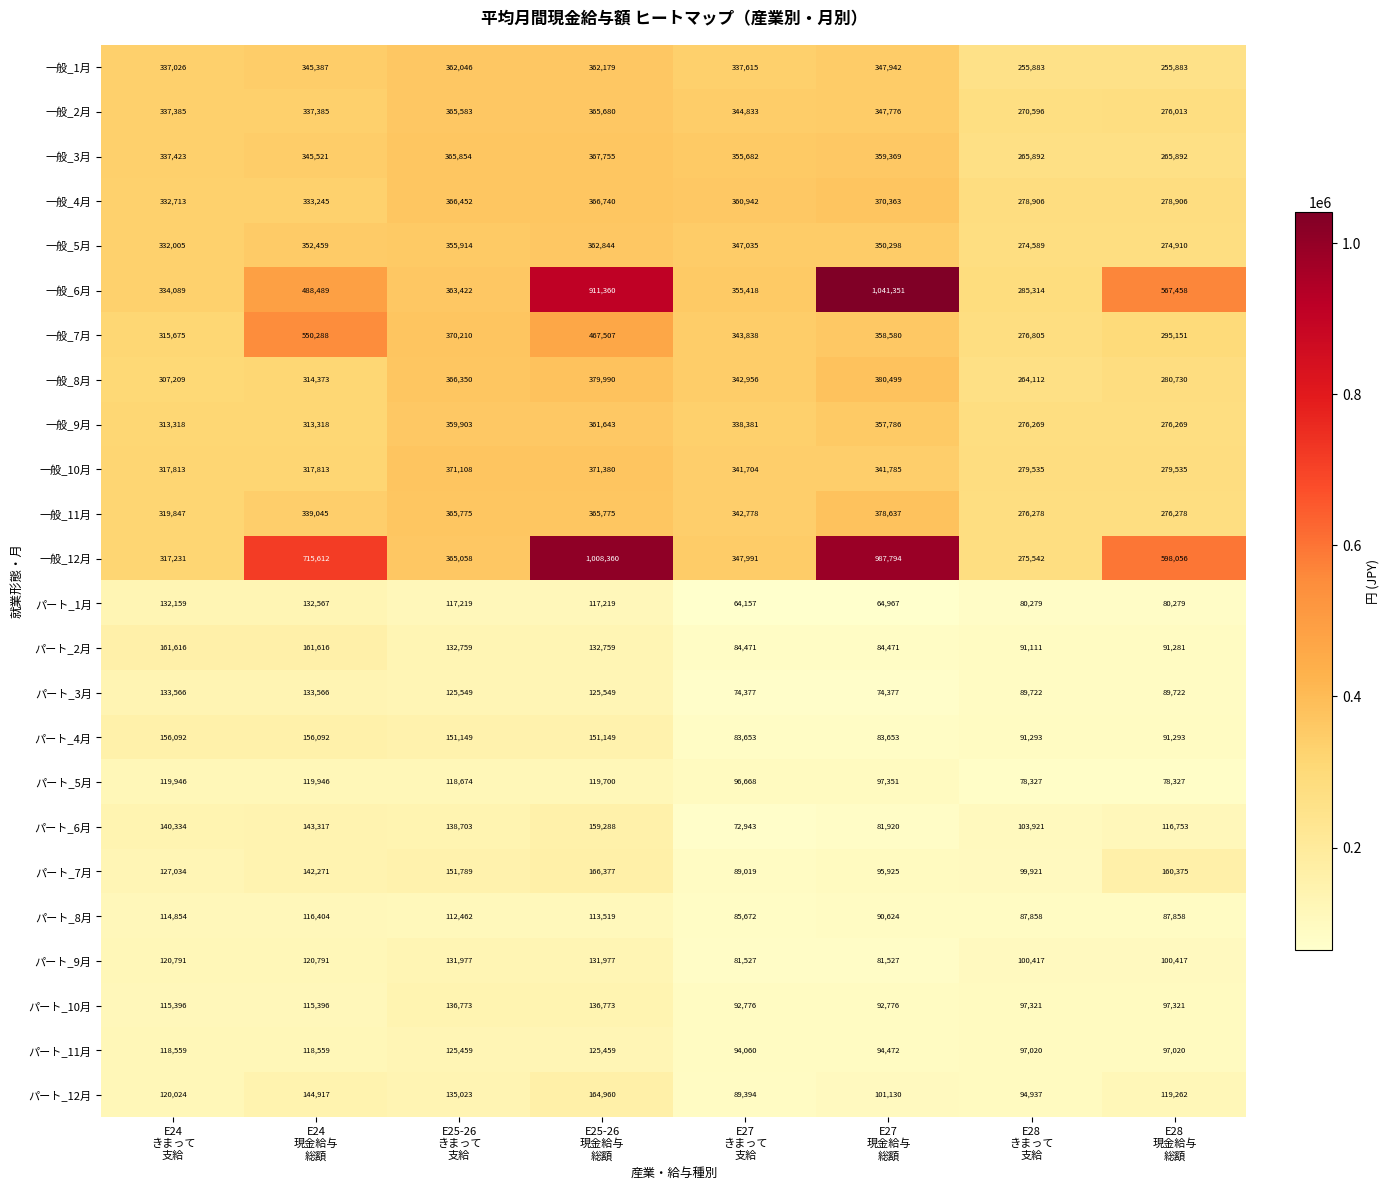

Count the number of data series in this chart.

24